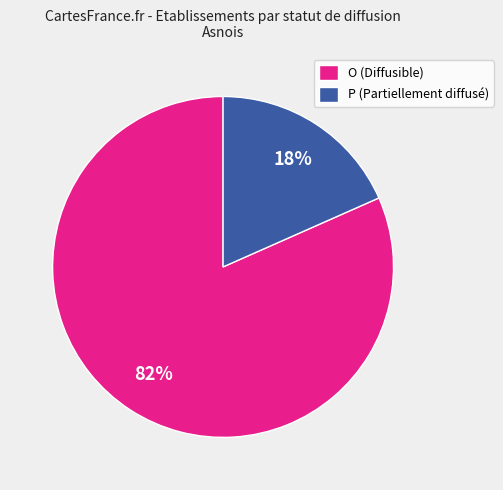

To the nearest percent, what percentage of the pie is P?

18%